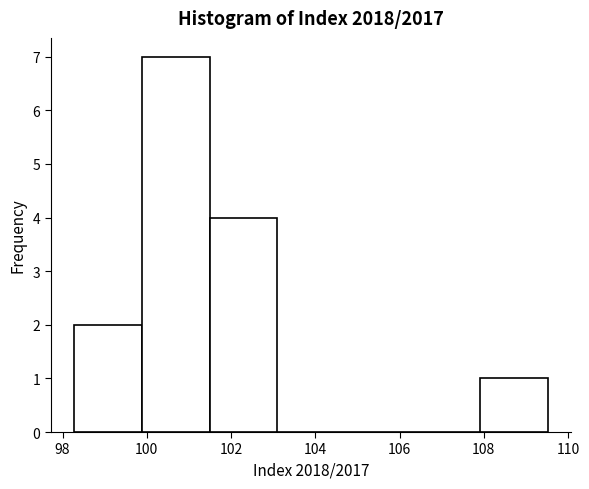

Reading left to right, transcribe this chart: for each bar, give the range it covers on the x-axis and its height. Neither the bar edges nor the heights are printed on the chart, so give them approximately, as read against the axes.

98.2 to 99.8: 2
99.8 to 101.4: 7
101.4 to 103.0: 4
103.0 to 104.8: 0
104.8 to 106.4: 0
106.4 to 108.0: 0
108.0 to 109.6: 1